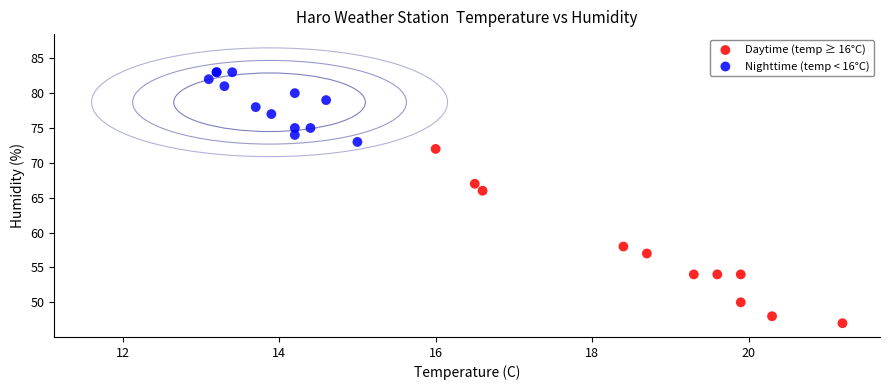

Which series contains the lowest Y value?

Daytime (temp ≥ 16°C)